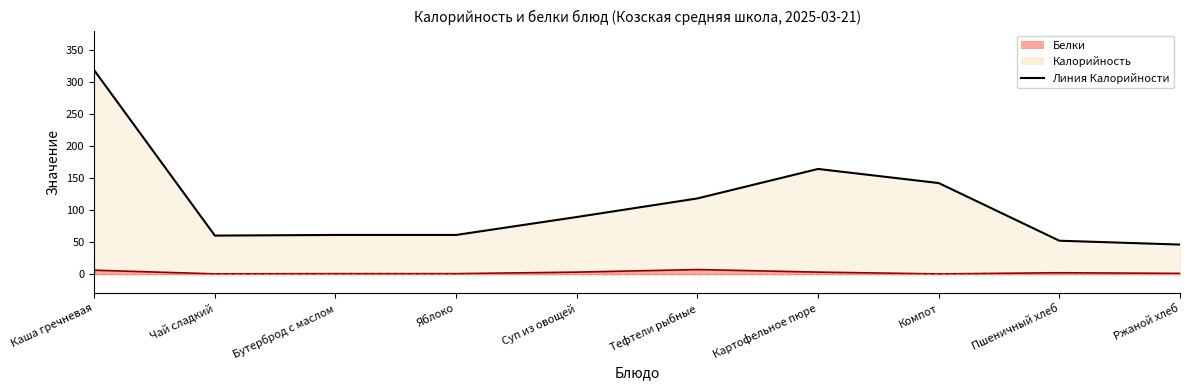

Between Каша гречневая and Бутерброд с маслом, which is larger?

Каша гречневая